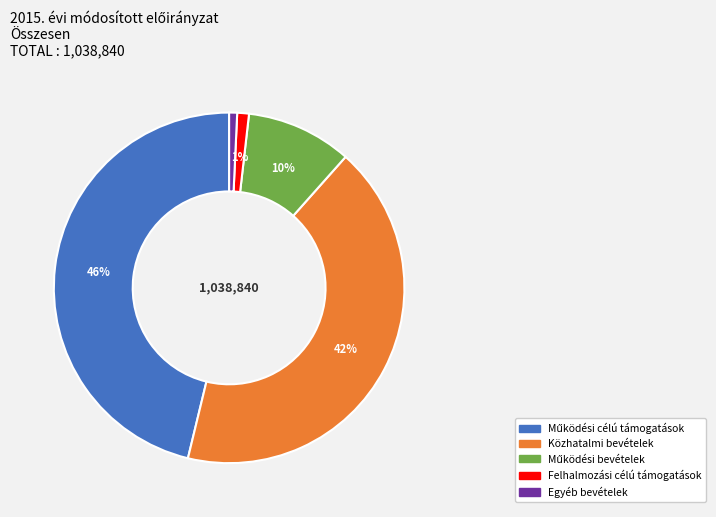

To the nearest percent, what is the difference between the Közhatalmi bevételek and Felhalmozási célú támogatások slice percentages?

41%